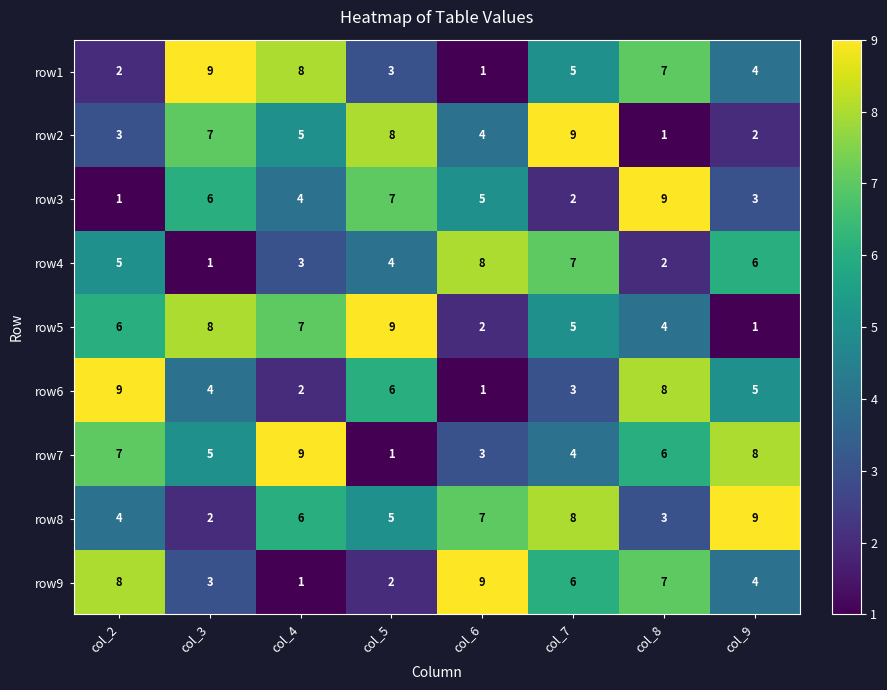

What is the difference between the row1 values at col_3 and col_6?

8